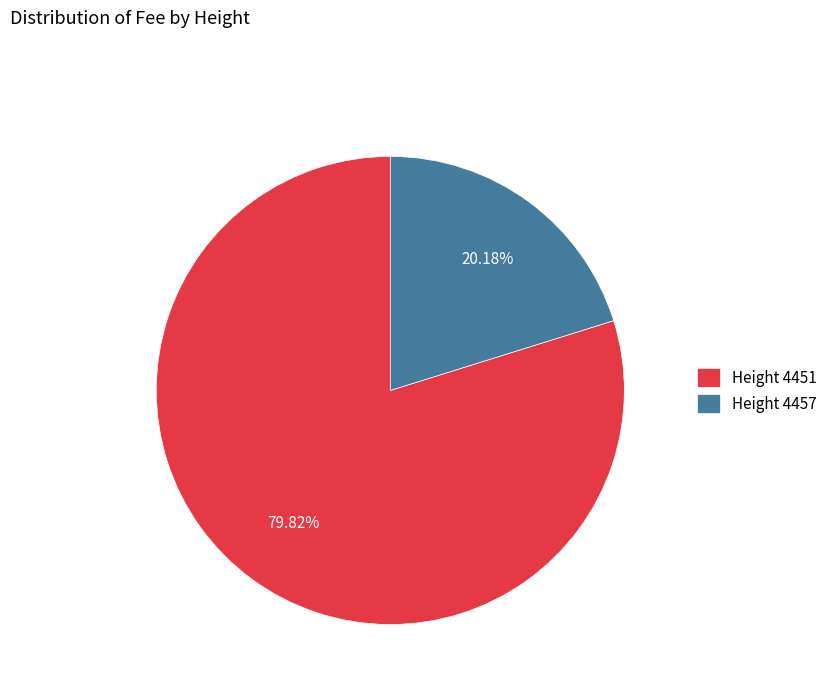

How many segments does this pie chart have?

2